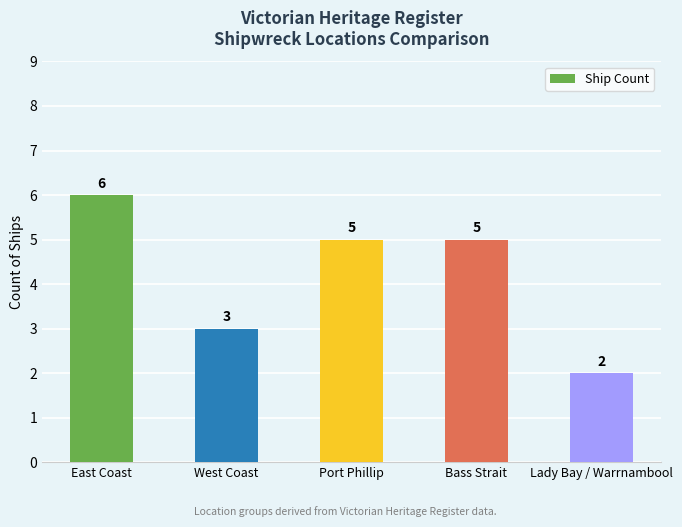

Reading right to left, list all the values displayed in this chart.

2	5	5	3	6